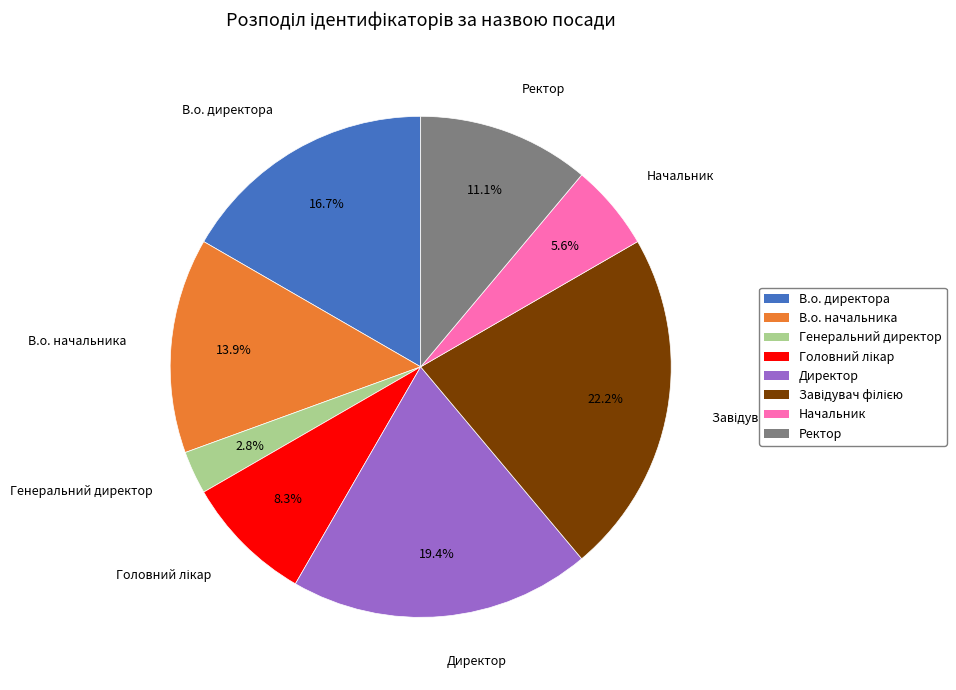

Count the number of slices in the pie.

8